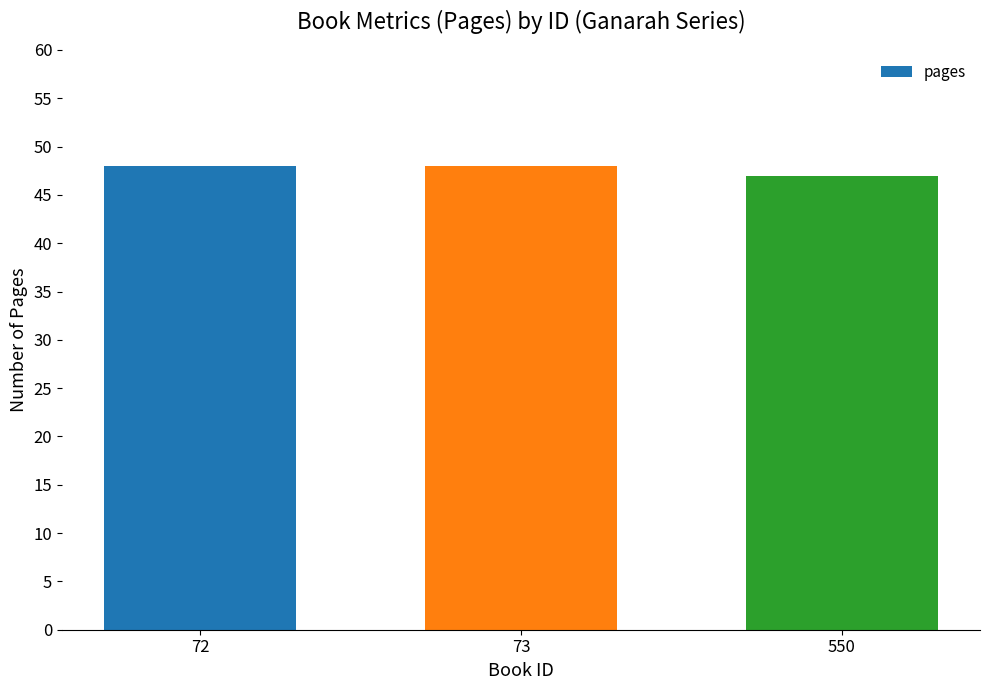

Does the chart contain stacked bars?

No